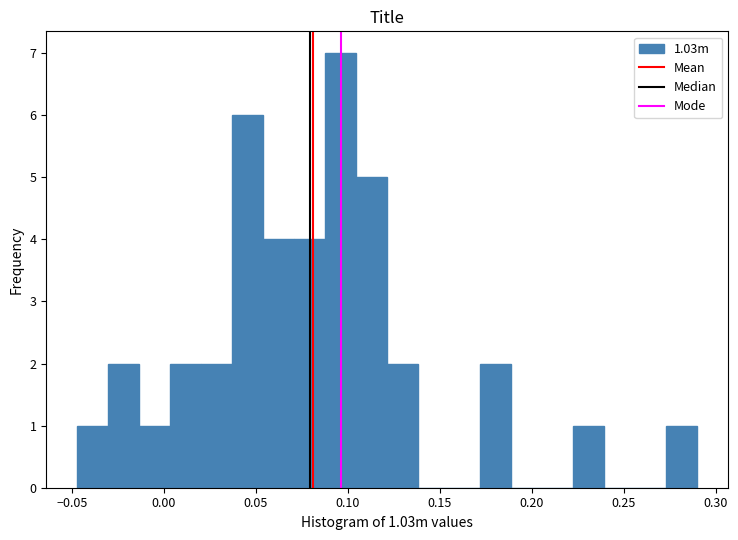

Read against the x-axis, roughly where is the centre of the tallest bar?

0.095